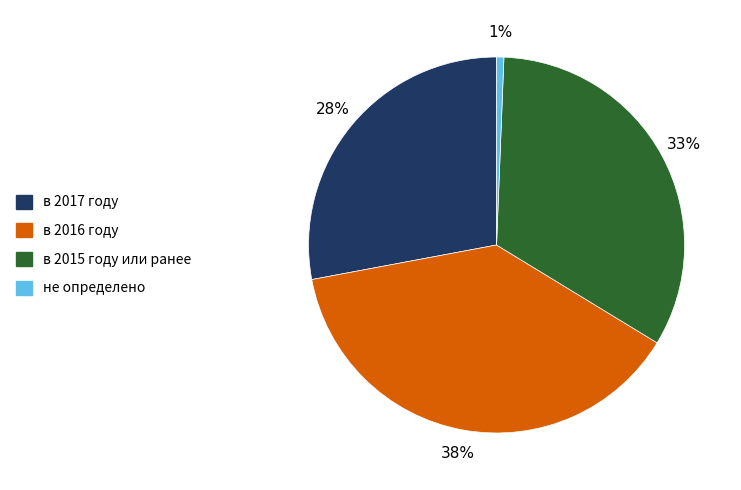

Does any single category account for the majority?

No